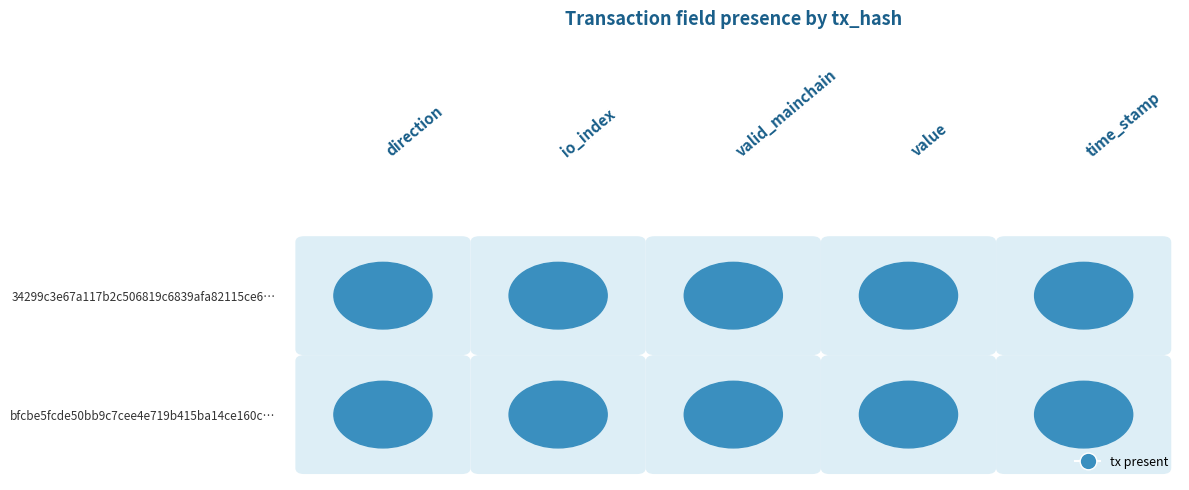

Reading left to right, transcribe all the data shown in this chart.

bfcbe5fcde50bb9c7cee4e719b415ba14ce160c: direction=-1.0	io_index=10.0	valid_mainchain=1.0	value=0.0	time_stamp=1602921124.0
34299c3e67a117b2c506819c6839afa82115ce6: direction=1.0	io_index=35.0	valid_mainchain=1.0	value=0.0	time_stamp=1602920663.0